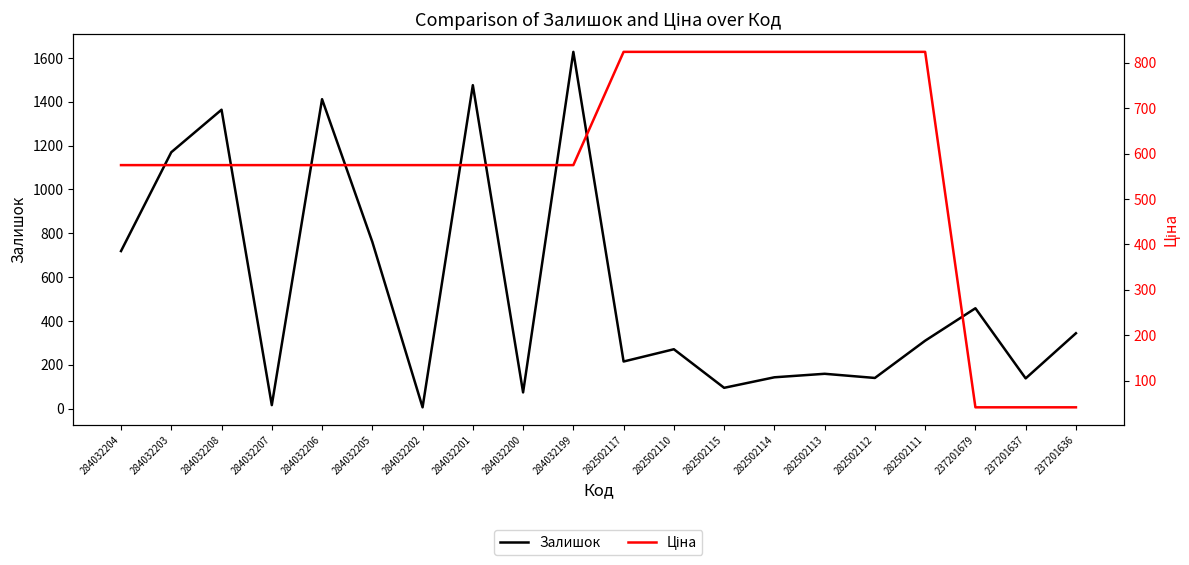

List the series in order of their overall mean, lowest first.

Залишок, Ціна